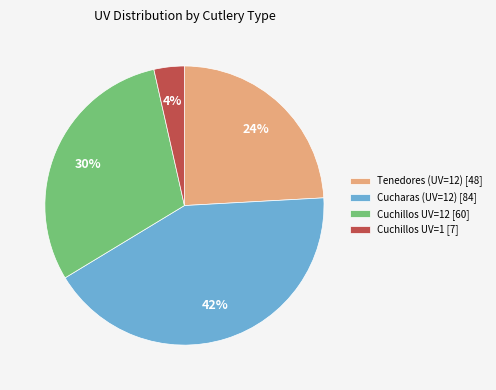

Rank the categories by value from lowest to highest.

Cuchillos UV=1 [7], Tenedores (UV=12) [48], Cuchillos UV=12 [60], Cucharas (UV=12) [84]